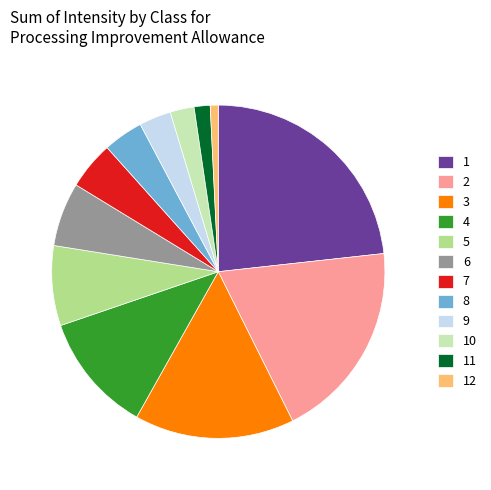

What is the ratio of the value at 10 to the value at 6?

0.4